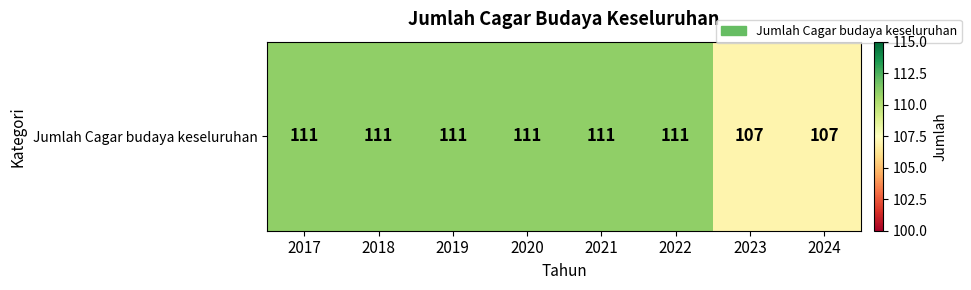

True or false: the data shows 111 at 2020.

True